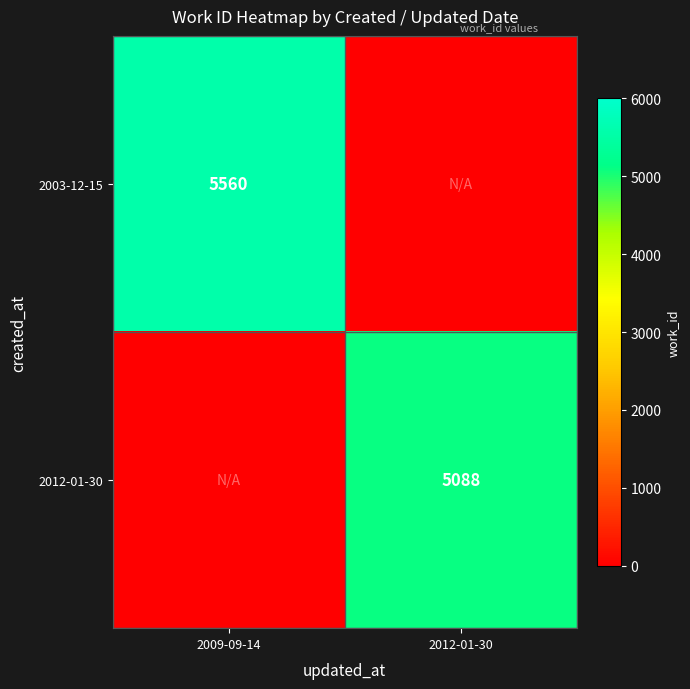

What is the spread (max minus min) of values at 2012-01-30?

5088